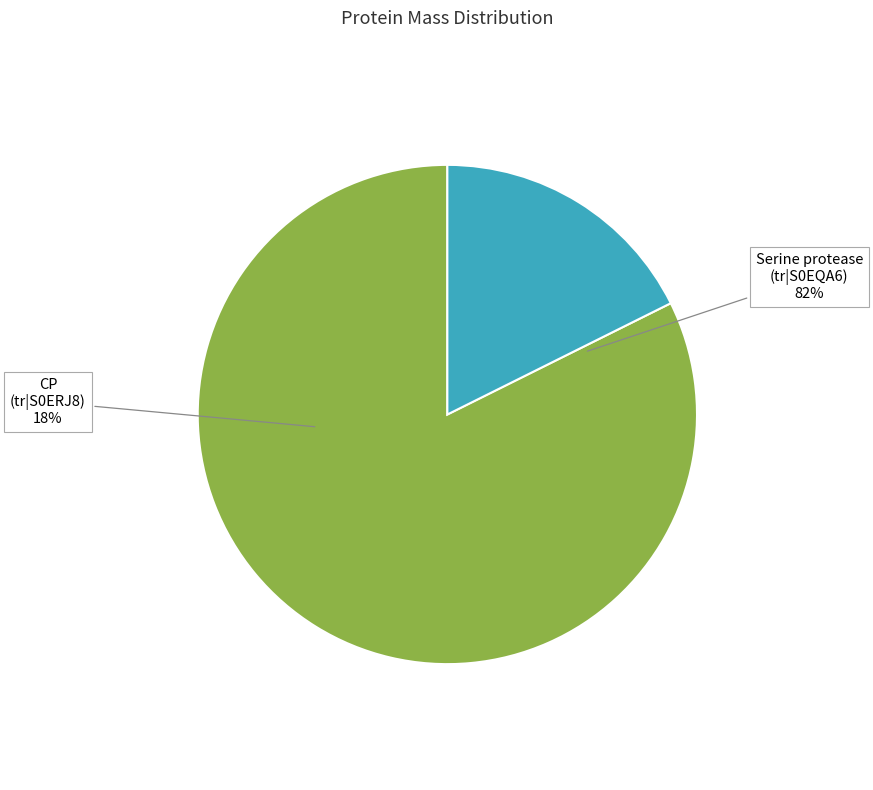

Is it true that Serine protease is 82% of the pie?

True